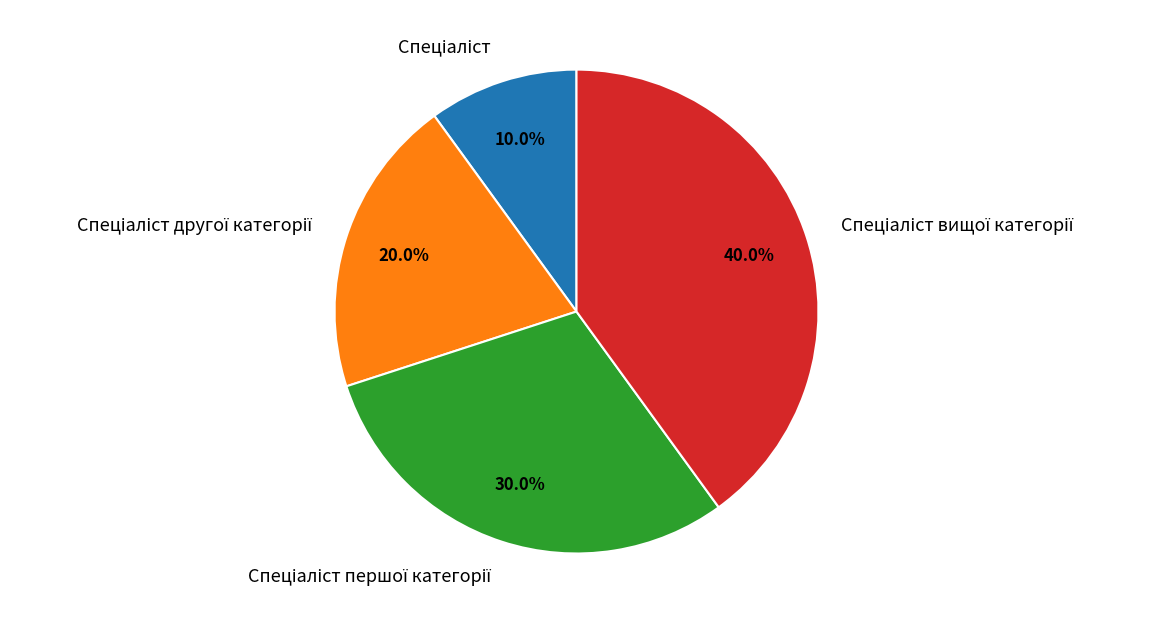

Is there any slice that represents more than half of the pie?

No